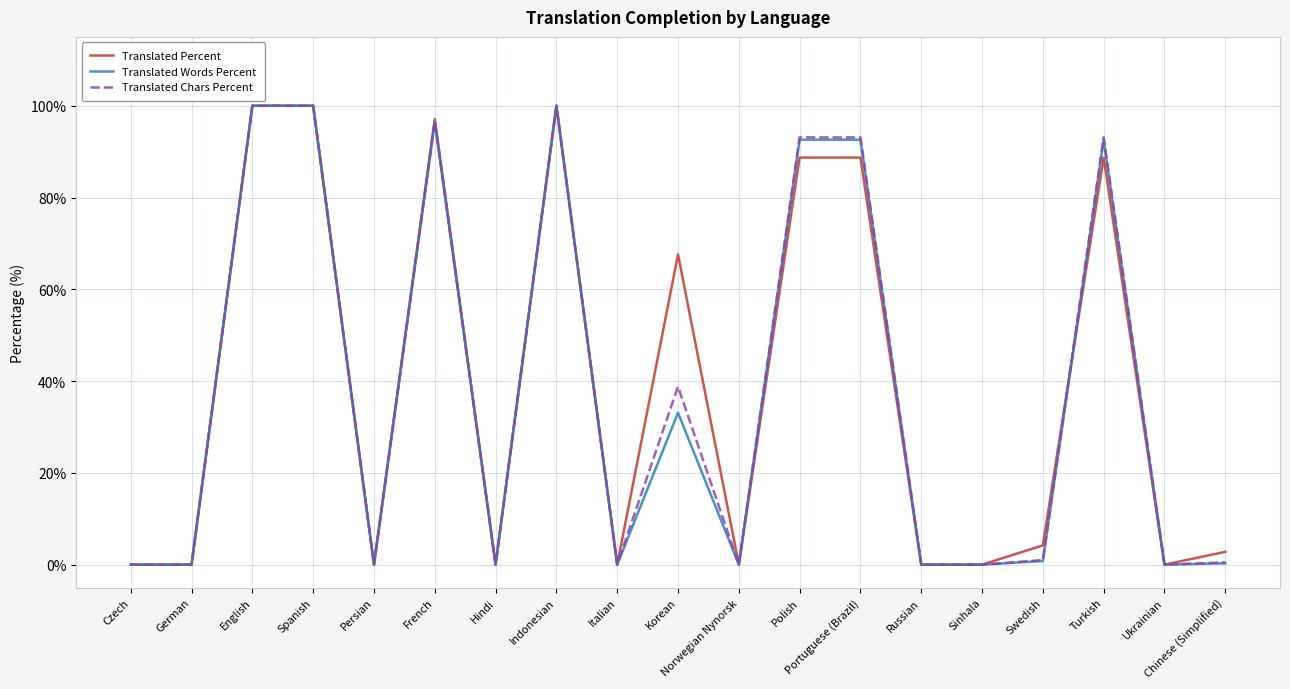

The value of Translated Words Percent at Italian is 66.3. True or false?

False